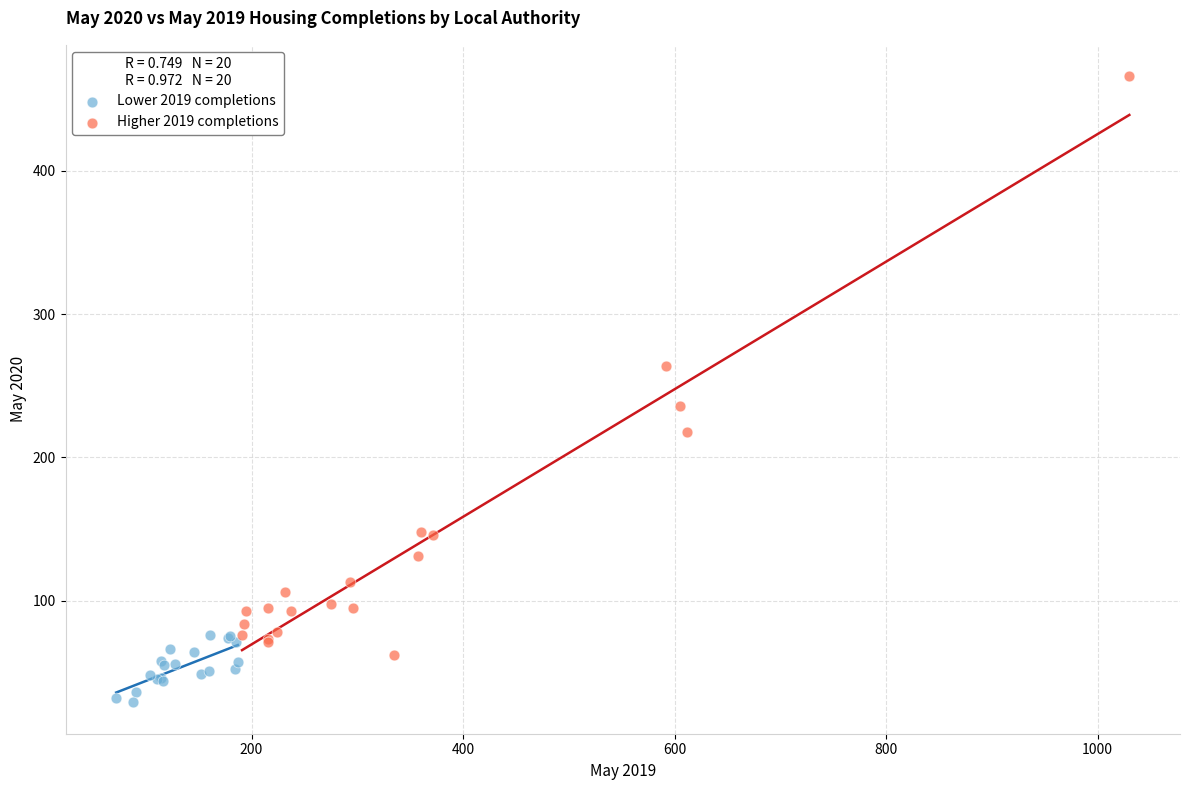

Which series contains the highest Y value?

Higher 2019 completions